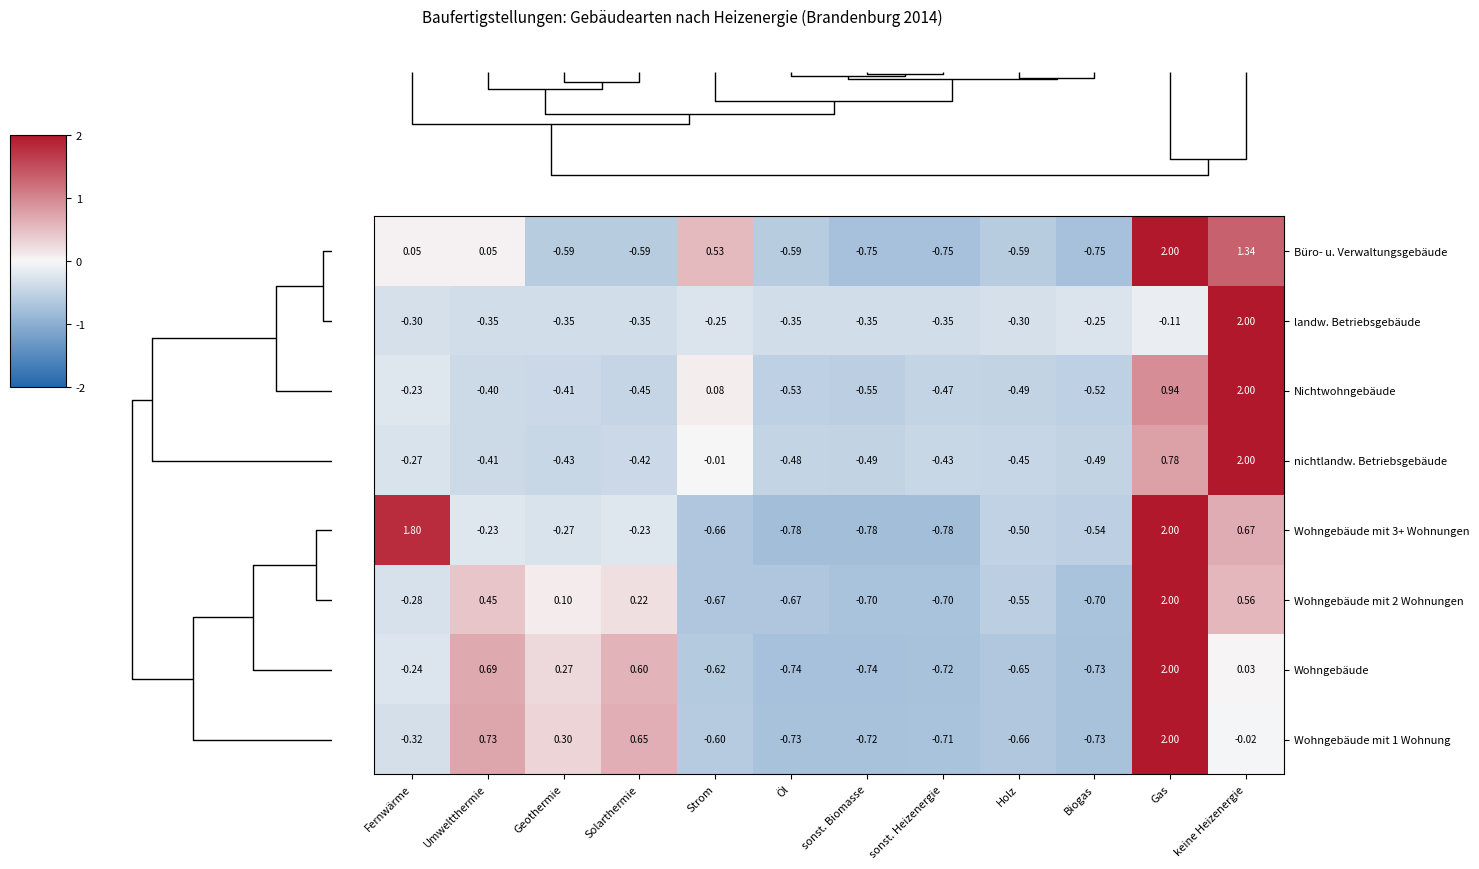

How many values in nichtlandw. Betriebsgebäude are below zero?

10